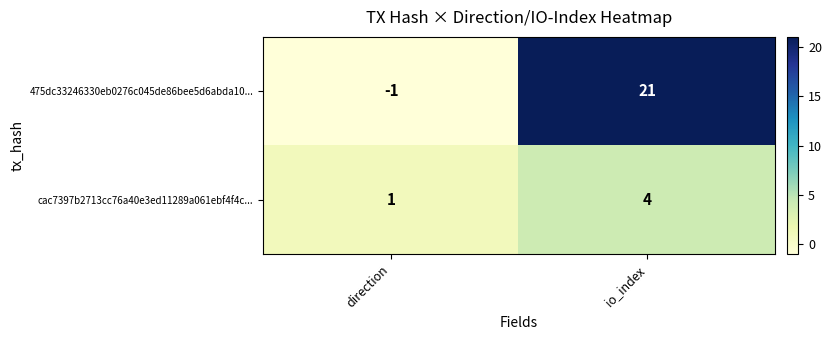

Which category has the lowest value across all series?

direction